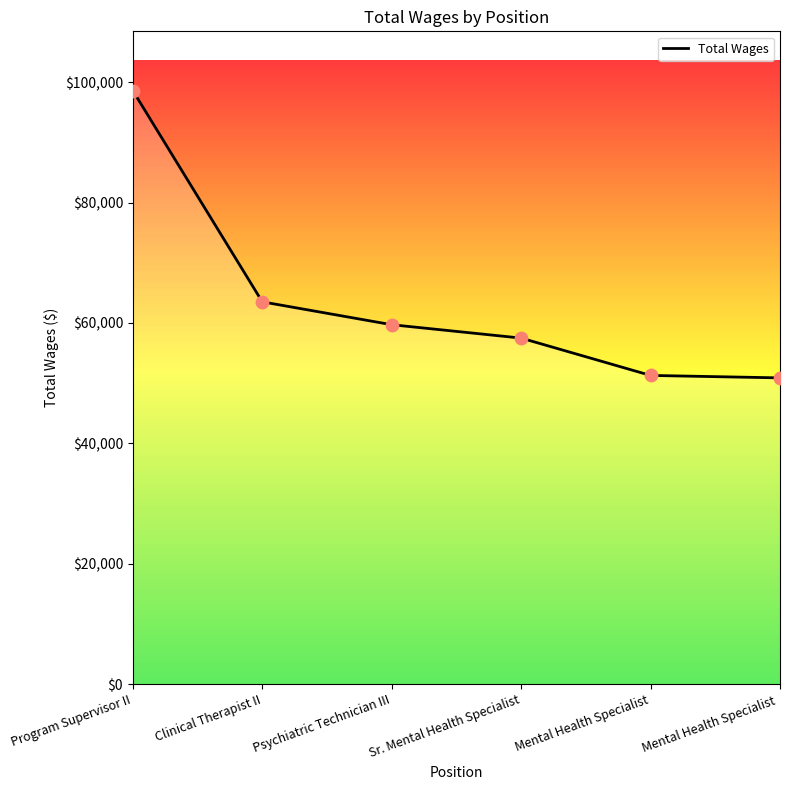

Approximately how many times larger is the value at Mental Health Specialist  compared to Program Supervisor II?

0.5